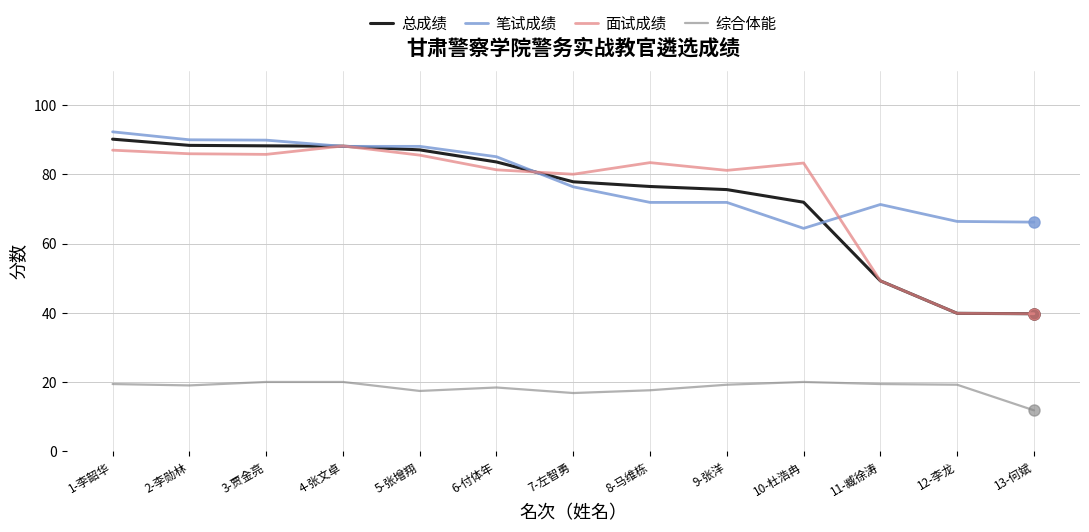

What is the spread (max minus min) of values at 7-左智勇?

63.2